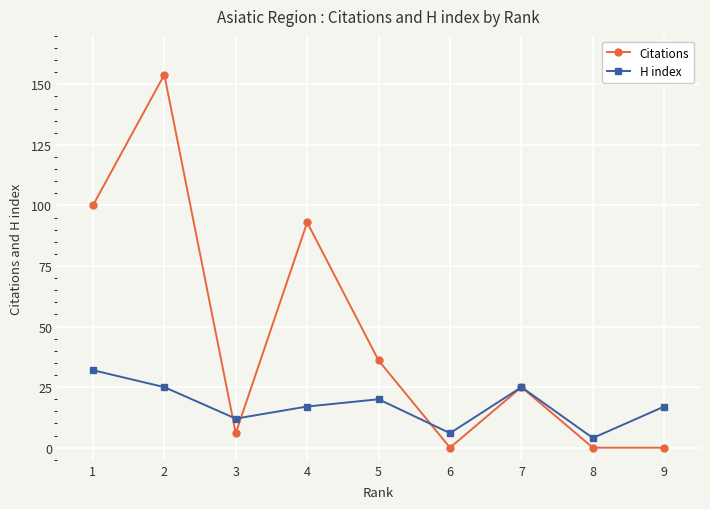

Reading left to right, transcribe all the data shown in this chart.

Citations: 100	154	6	93	36	0	25	0	0
H index: 32	25	12	17	20	6	25	4	17